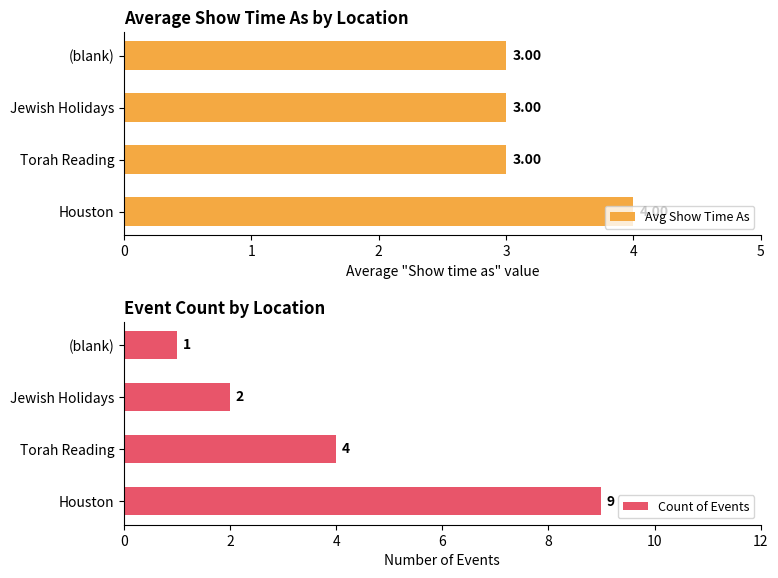

What is the sum of the Avg Show Time As values at Jewish Holidays and Torah Reading?

6